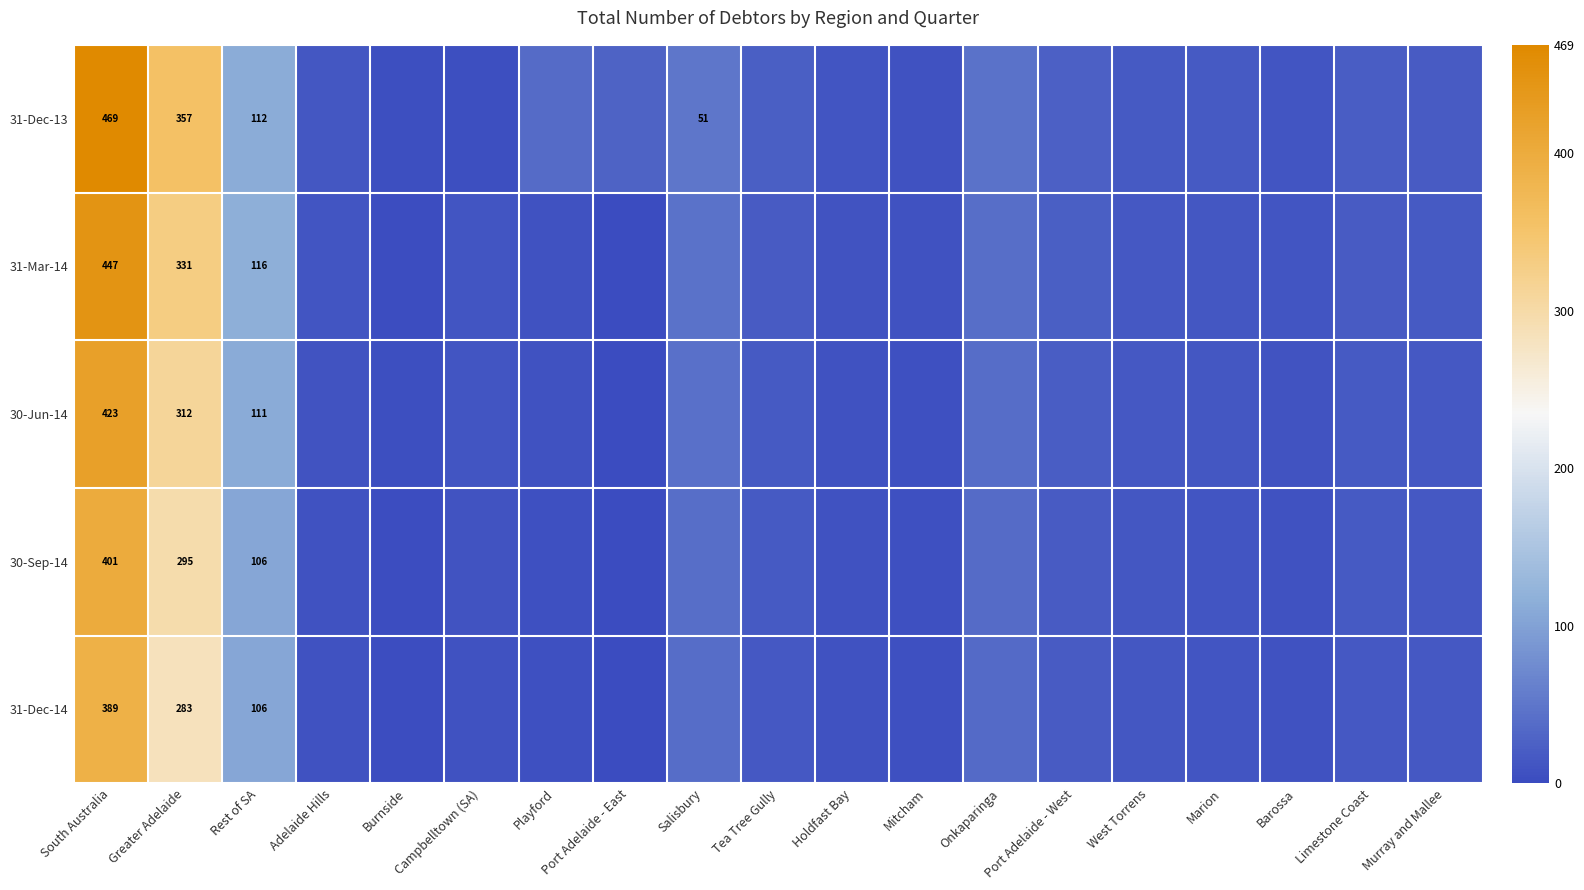

Is the value of 31-Dec-13 at Rest of SA greater than the value of 30-Jun-14 at Greater Adelaide?

No